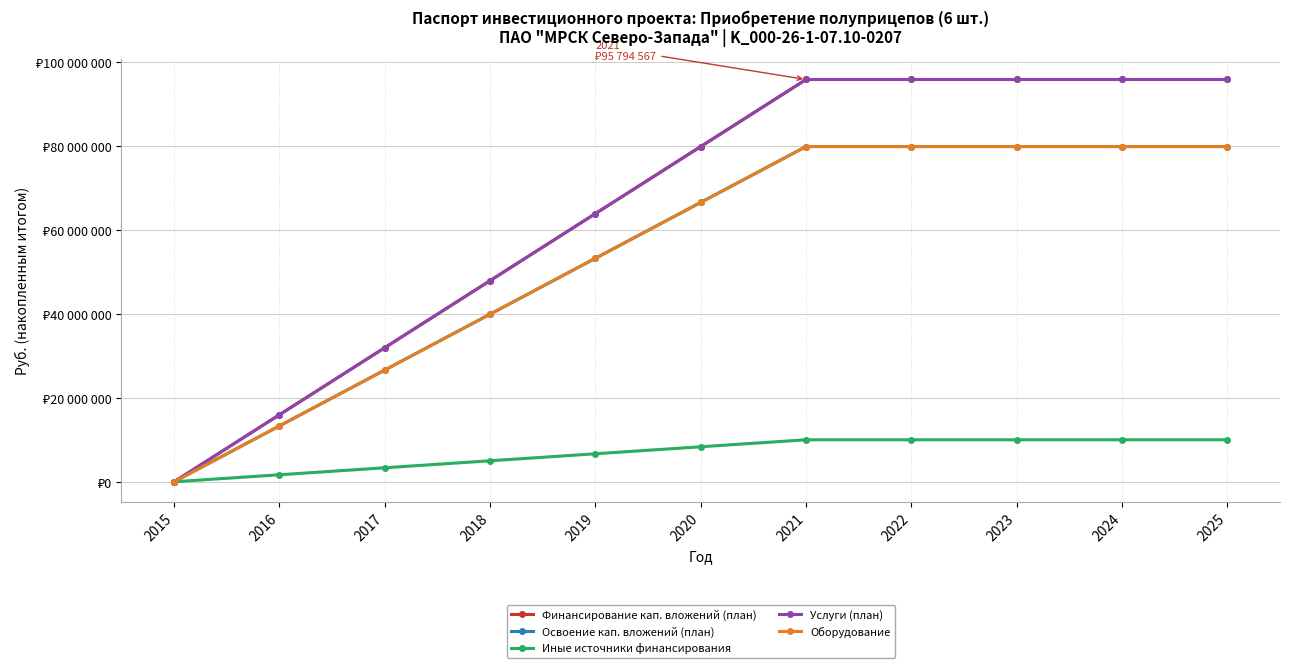

Is this an area chart (filled region under the line)?

No